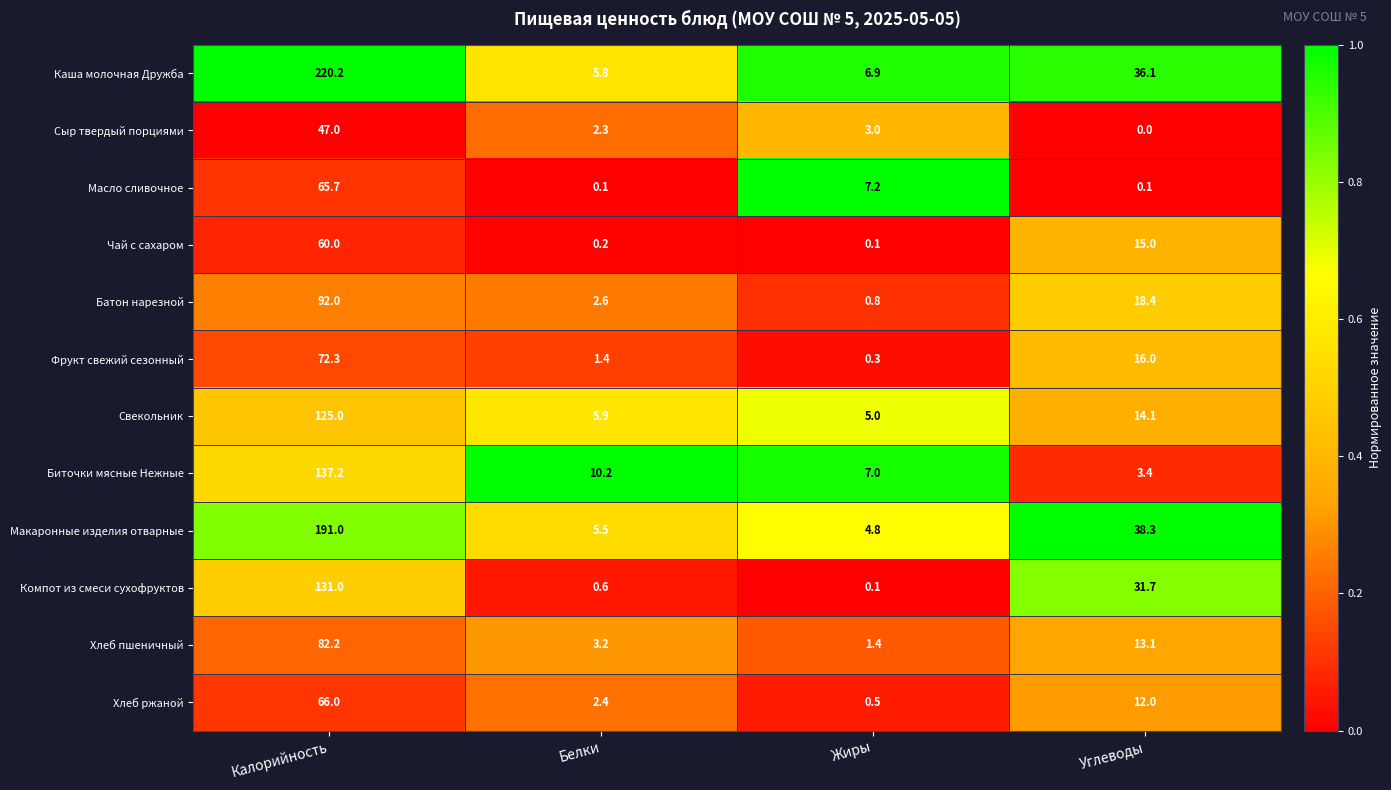

What is the sum of all Батон нарезной values?

113.8